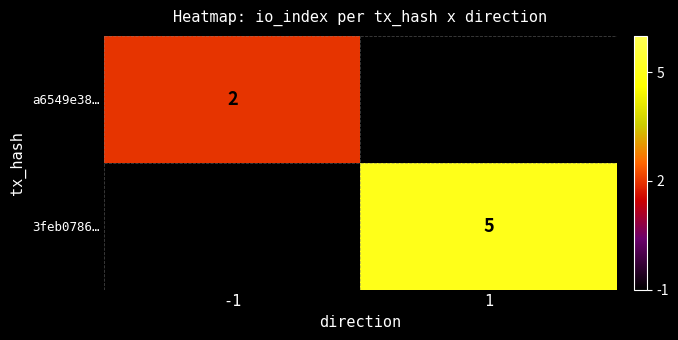

True or false: 3feb0786… has a value of 2 at 1.

False